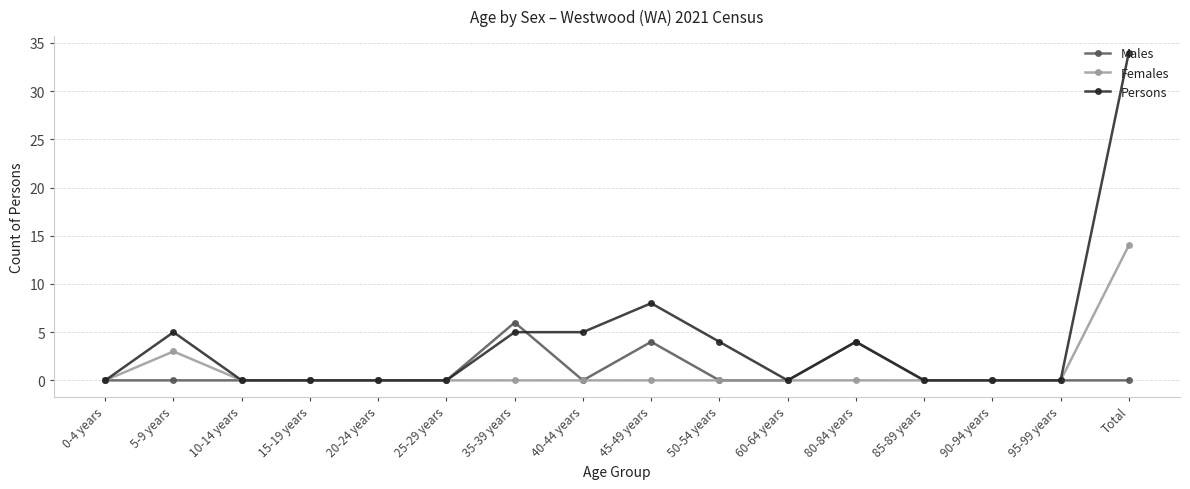

How many lines are shown in the chart?

3